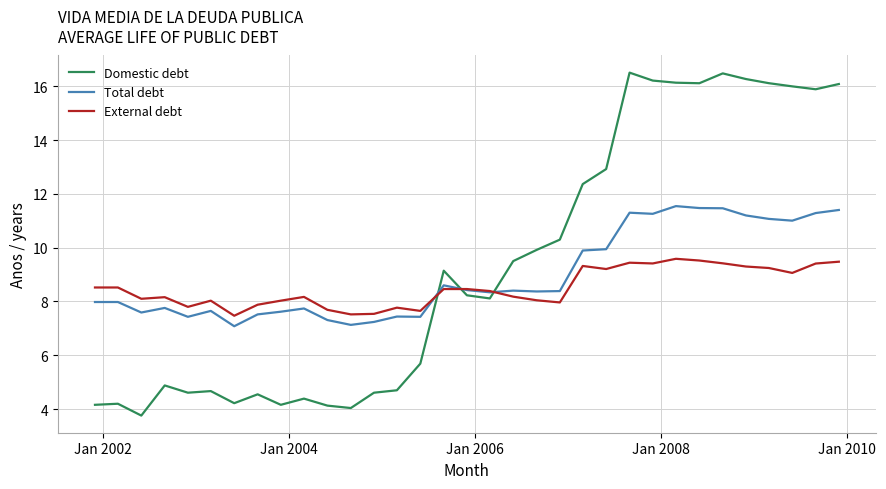

True or false: Total debt and Domestic debt cross at least once.

True